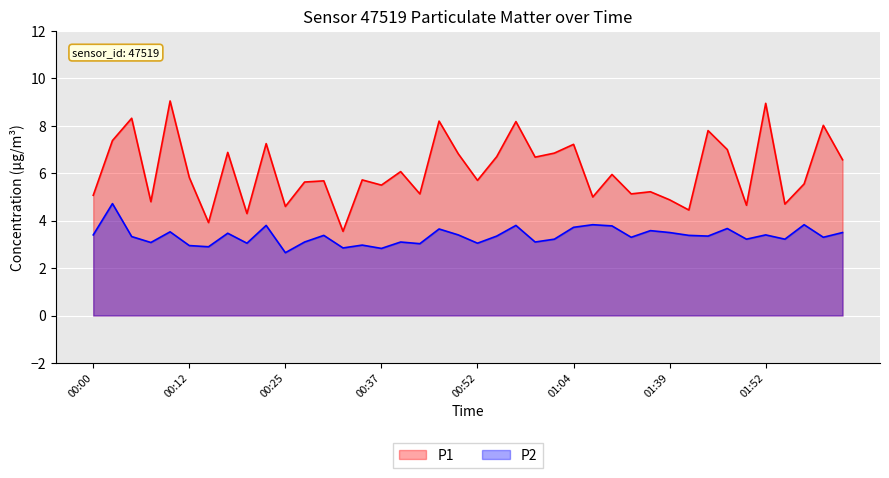

At which label does P1 reach its peak?

00:10